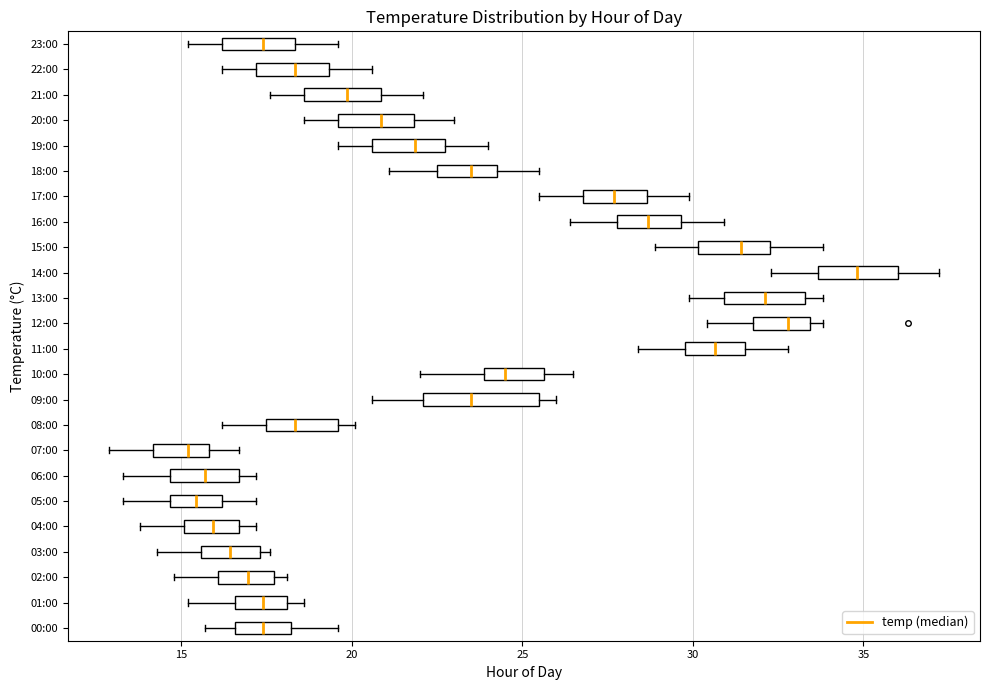

Which box is the widest, from its left edge to its right edge?

09:00